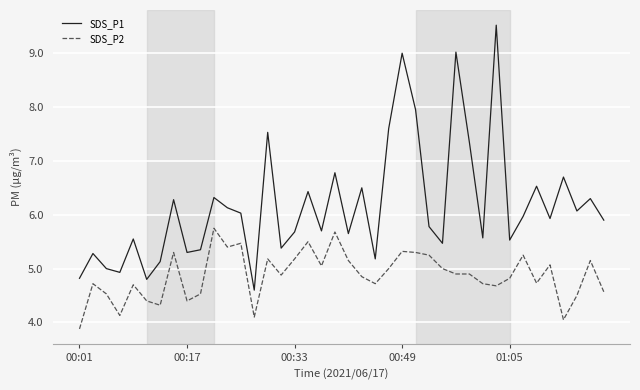

What is the average value of the SDS_P2 series?

4.9